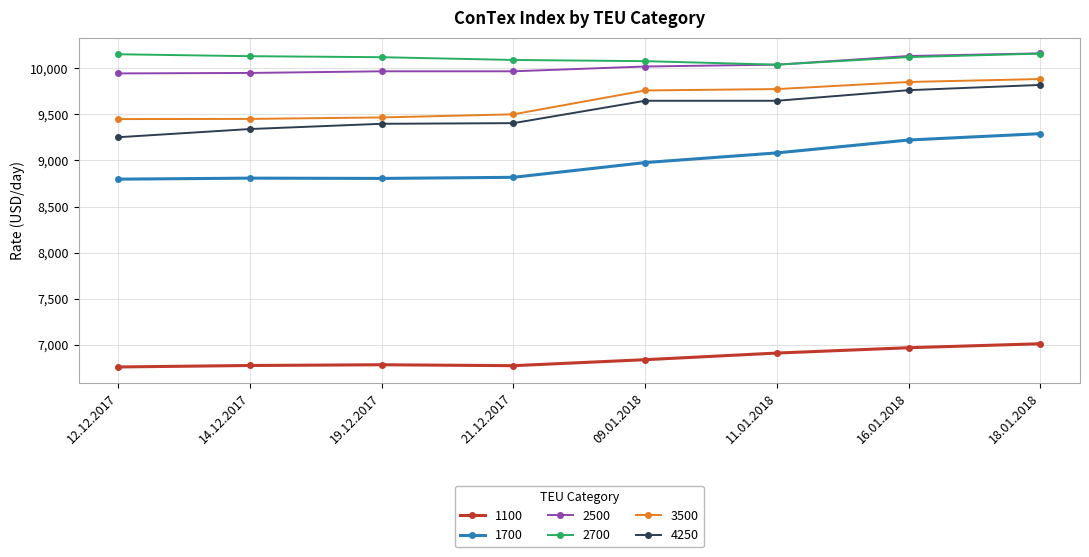

What is the sum of the 2700 values at 09.01.2018 and 12.12.2017?

20231